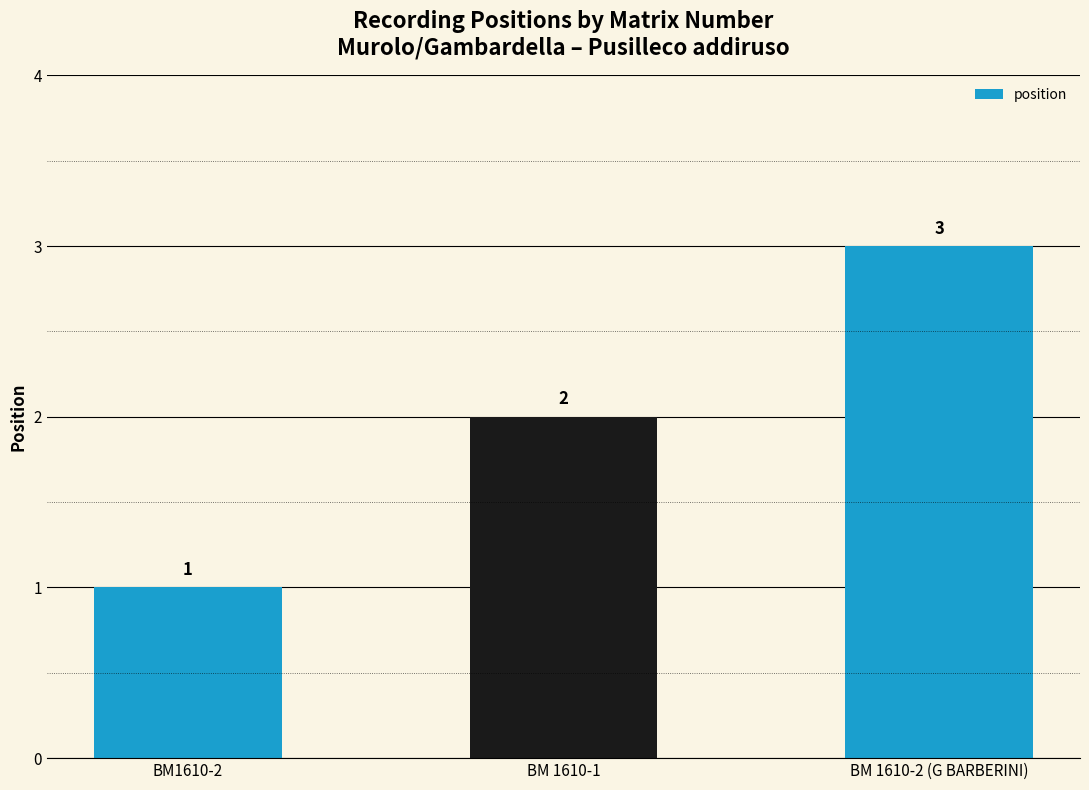

Reading left to right, what are all the values shown in this chart?

BM1610-2=1	BM 1610-1=2	BM 1610-2 (G BARBERINI)=3